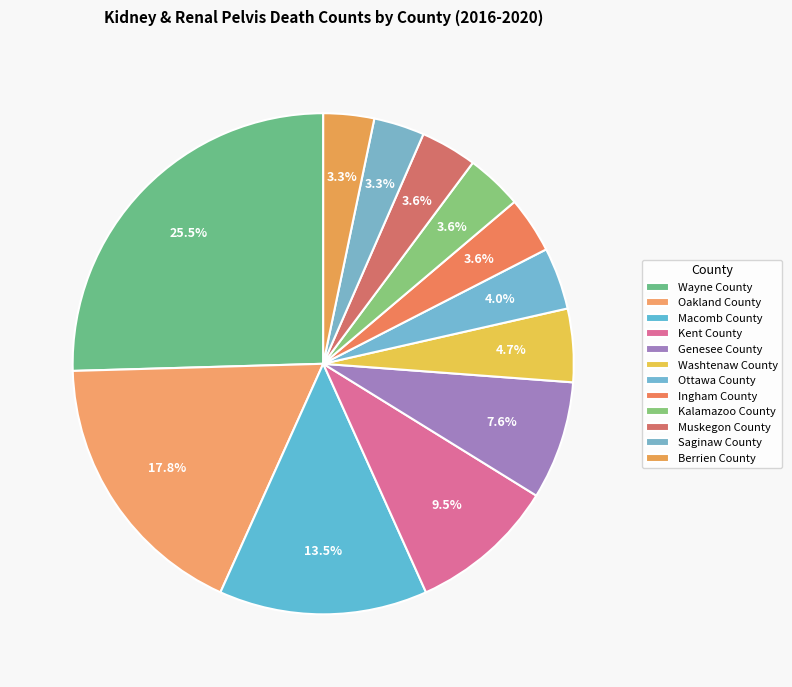

Does Berrien County represent more than half of the total?

No